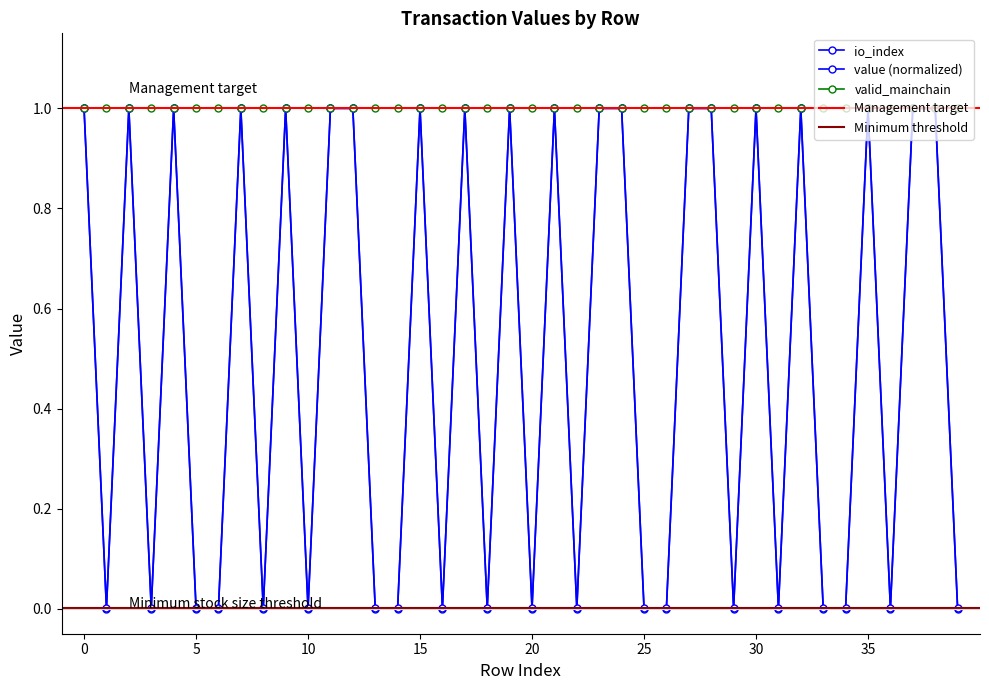

True or false: value and io_index intersect in this chart.

False